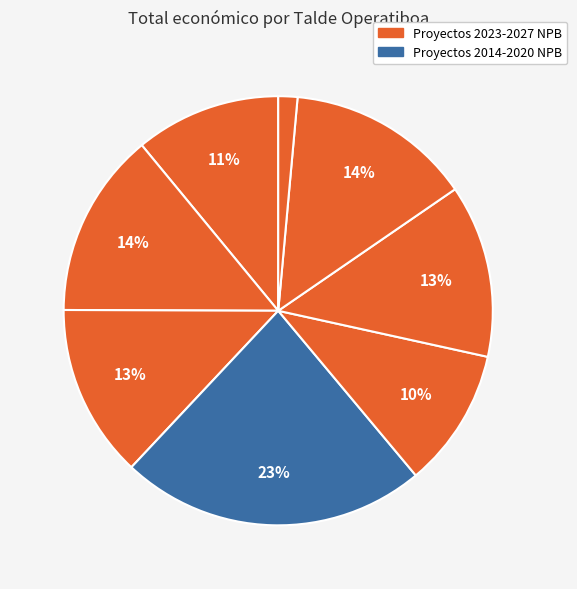

Count the number of slices in the pie.

8